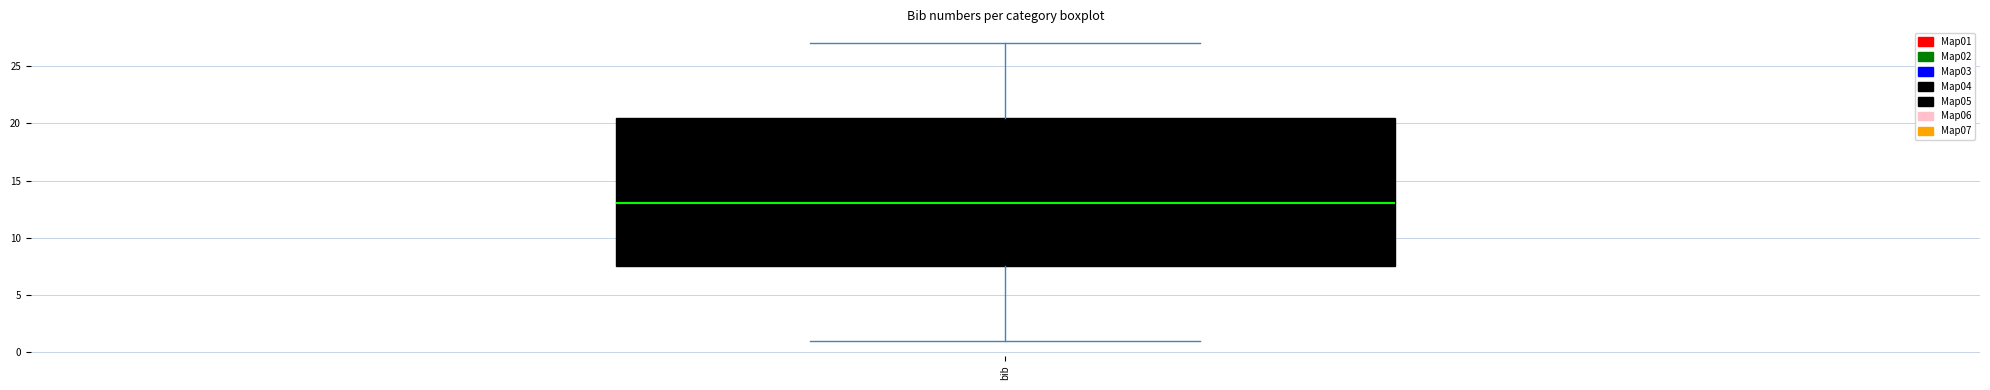

Transcribe this box plot: give where the median line is, the range the box spans, and where the two whiskers end, as read against the y-axis. The values are not printed on the chart, so give them approximately, as read against the axis.

median 13.0, box 7.5 to 20.5, whiskers 1.0 to 27.0